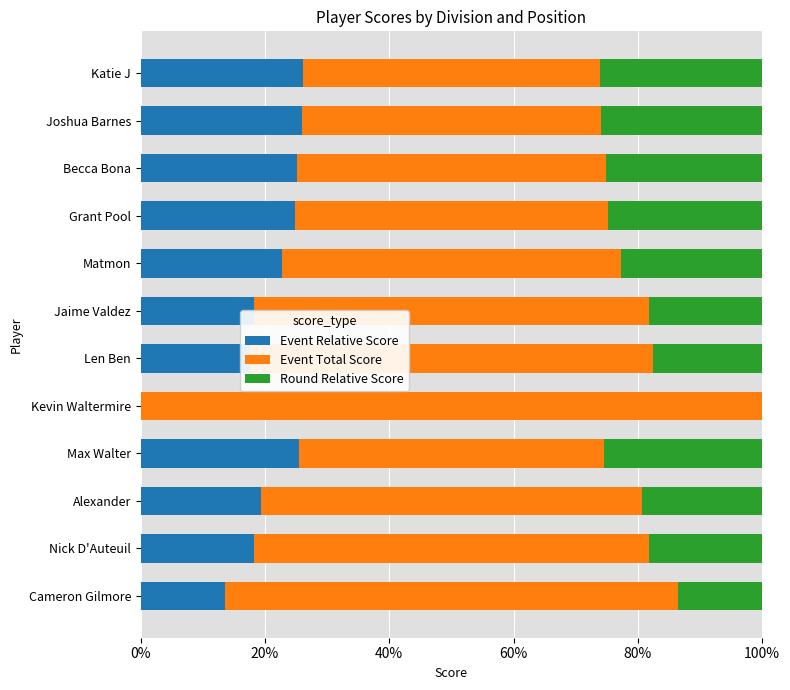

What is the sum of the Event Relative Score values at Becca Bona and Alexander?

44.5